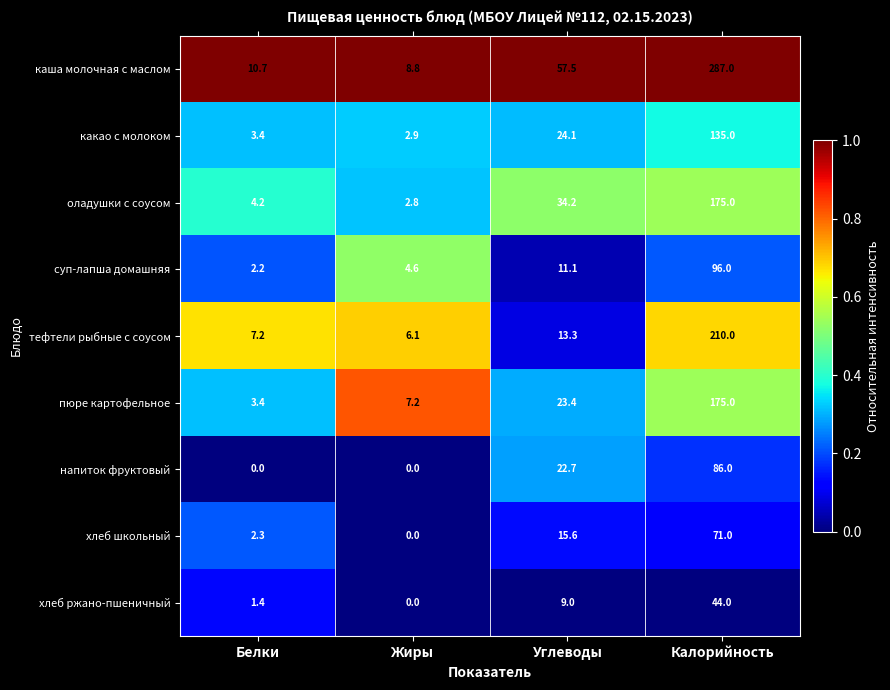

What is the average value of the суп-лапша домашняя series?

28.5